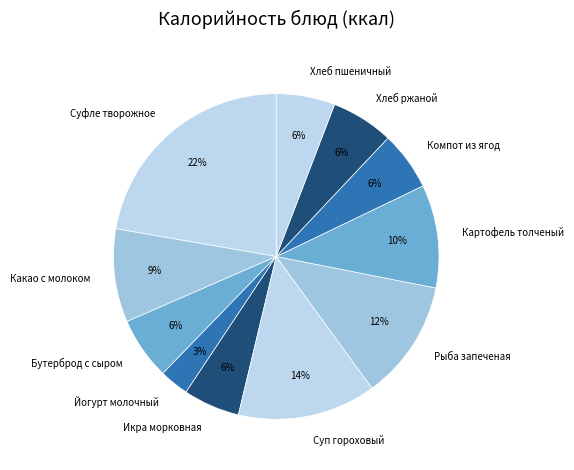

Between Компот из ягод and Суфле творожное, which is larger?

Суфле творожное